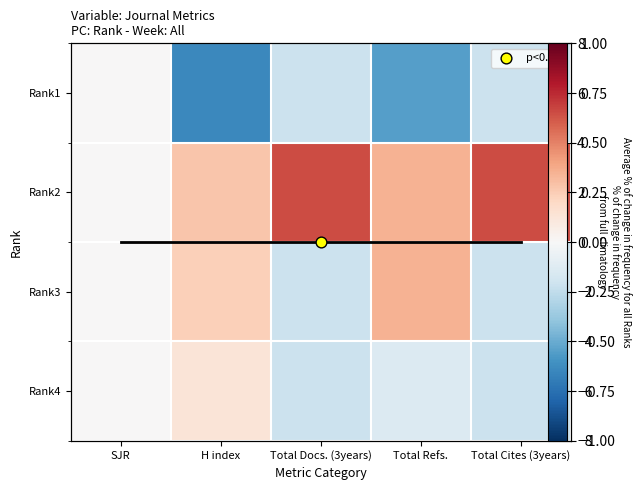

Is the value of Rank1 at SJR greater than the value of Rank3 at Total Refs.?

No